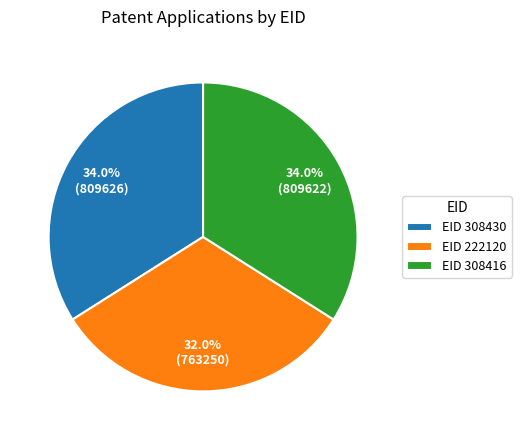

Between EID 222120 and EID 308430, which is larger?

EID 308430